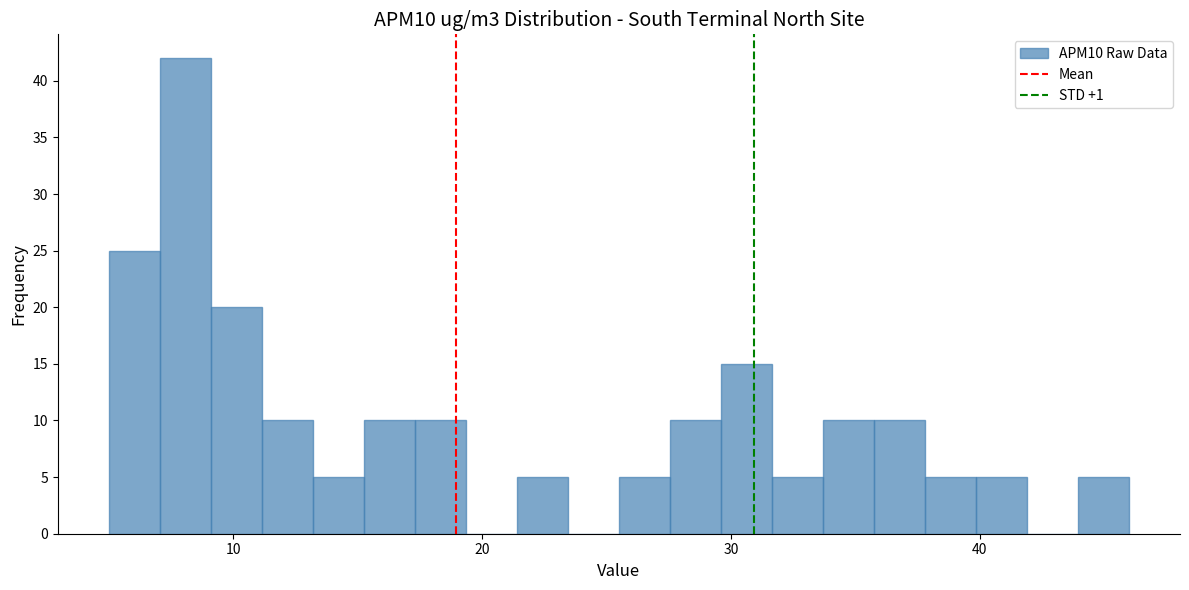

Read against the x-axis, roughly where is the centre of the tallest bar?

8